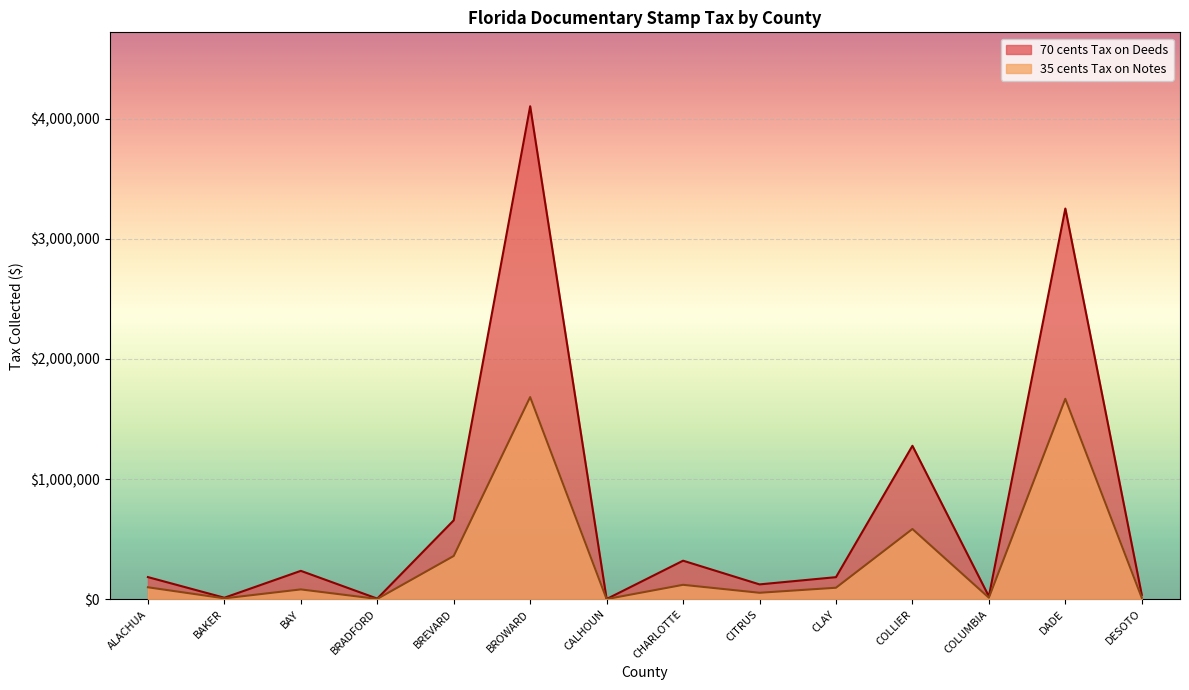

True or false: 70 cents Tax on Deeds and 35 cents Tax on Notes cross at least once.

False